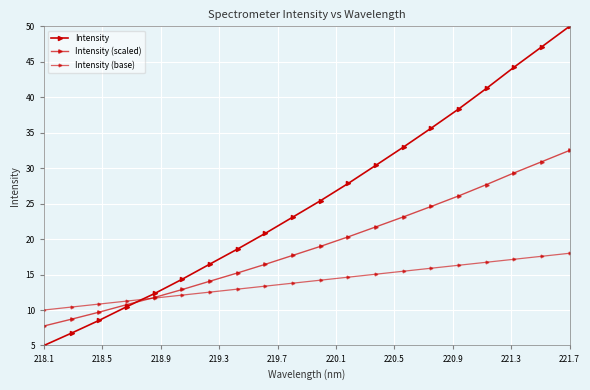

Which label corresponds to the smallest value in the chart?

218.1